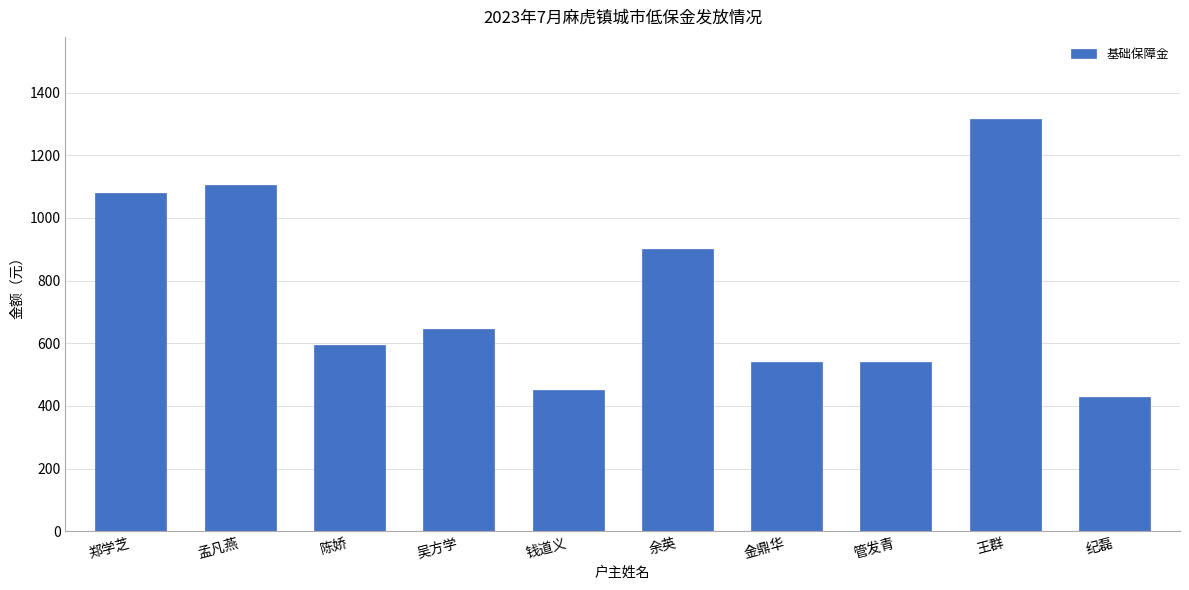

Between 陈娇 and 纪磊, which is larger?

陈娇